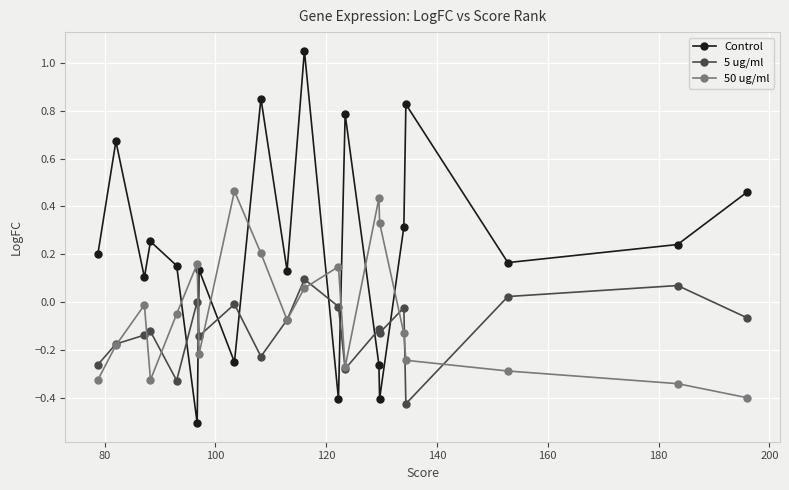

True or false: 5 ug/ml has more than 2 interior local peaks.

True